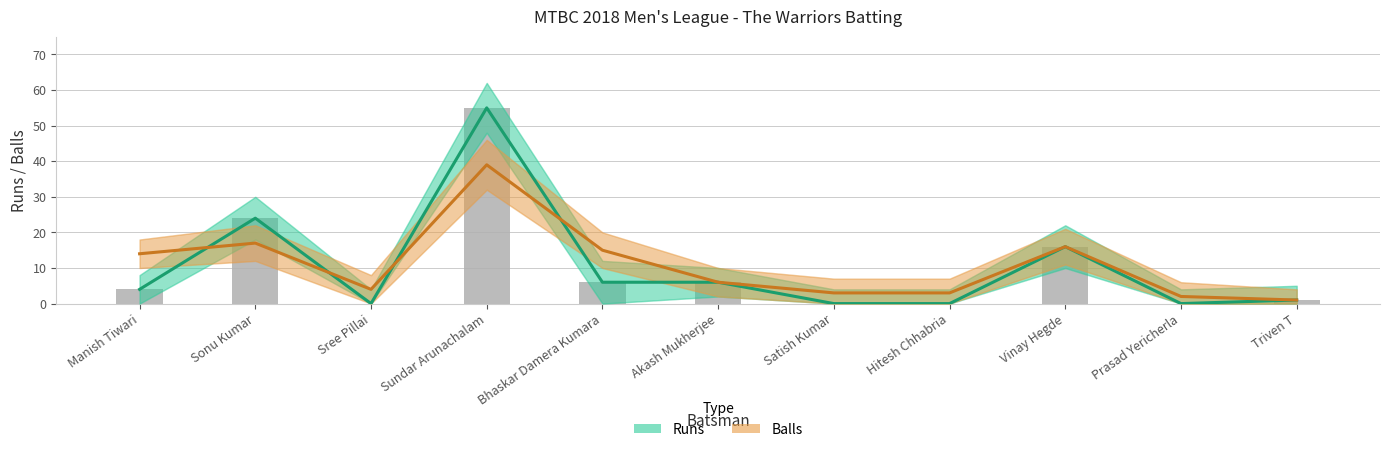

True or false: Balls has a value of 3 at Satish Kumar.

True